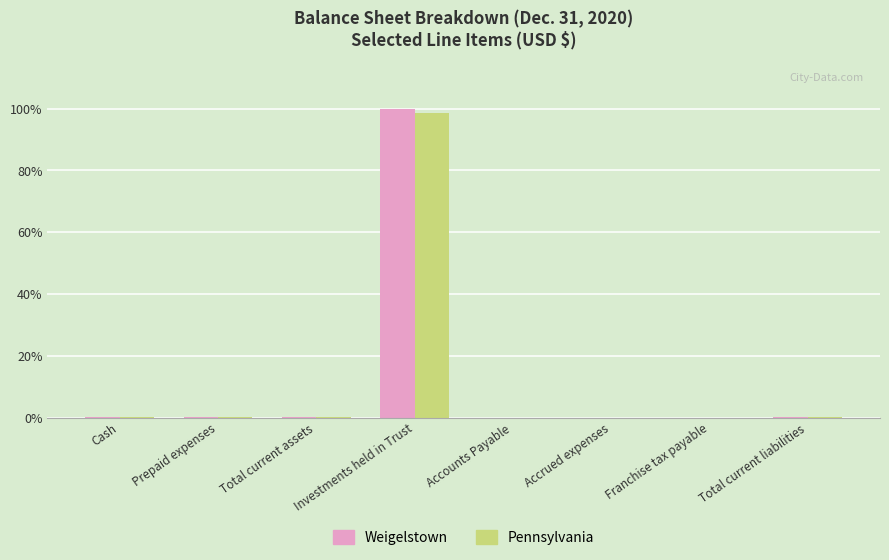

The value of Weigelstown at Franchise tax payable is 0.0. True or false?

True